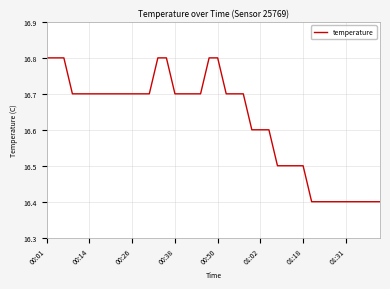

What is the minimum value shown in the chart?

16.4